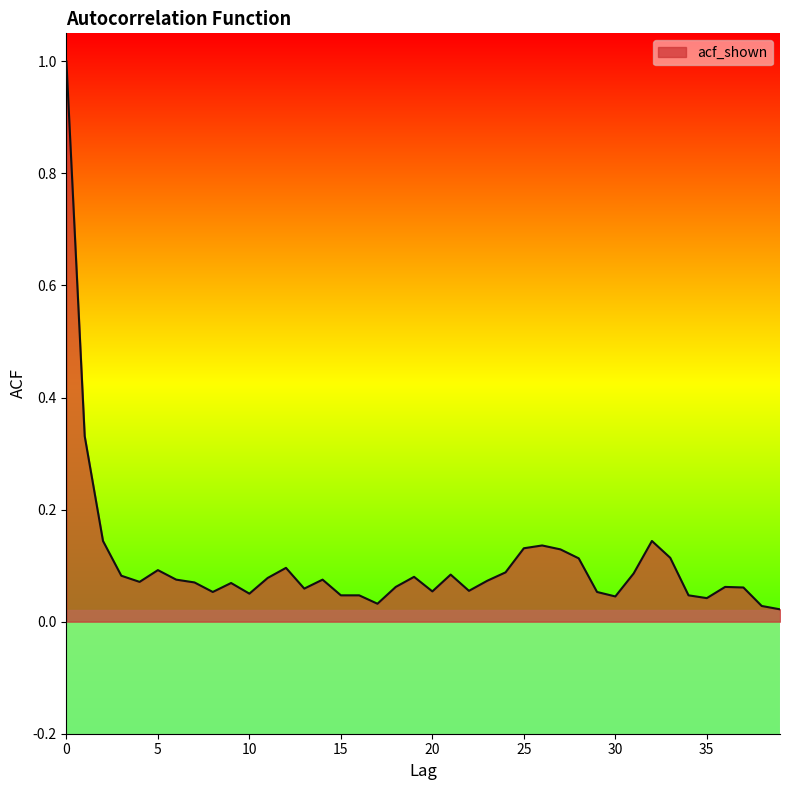

What is the maximum value shown in the chart?

1.0